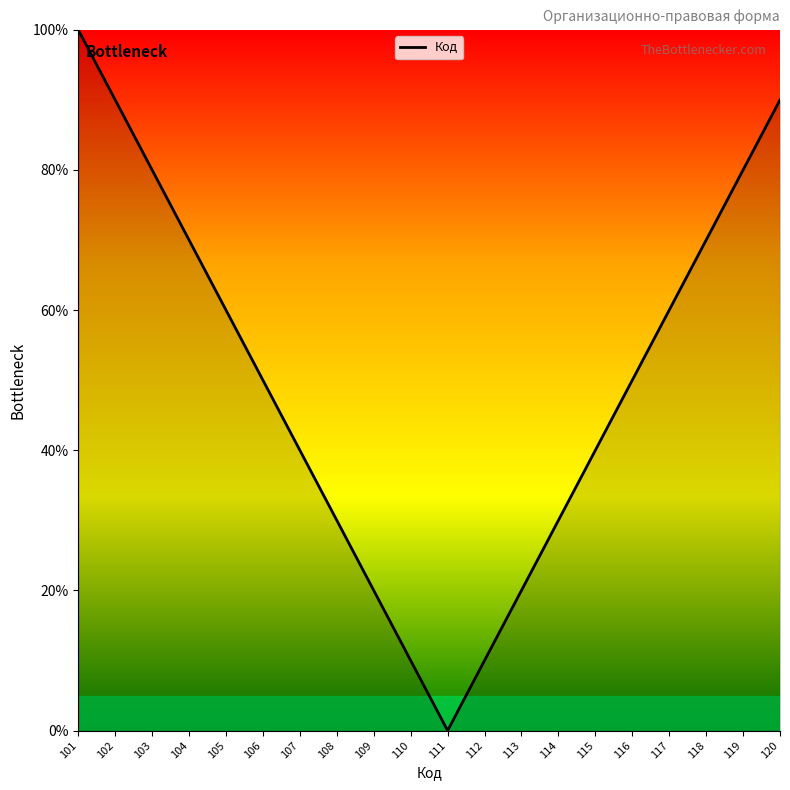

What is the difference between the maximum and minimum values?

100